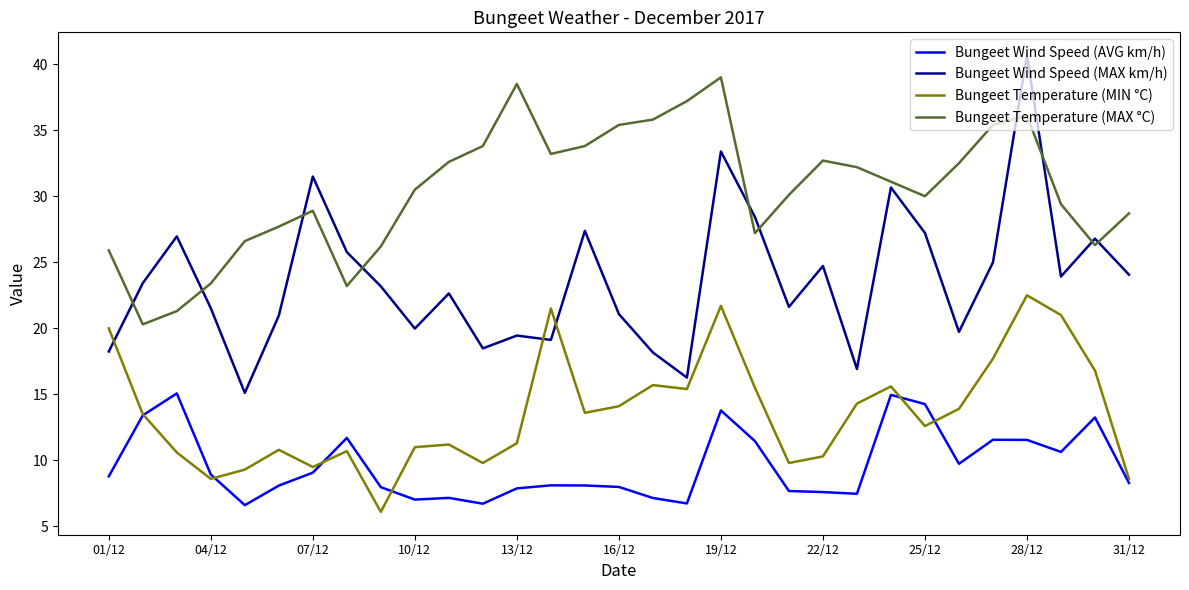

What is the lowest value of the Bungeet Wind Speed (AVG km/h) series?

6.6